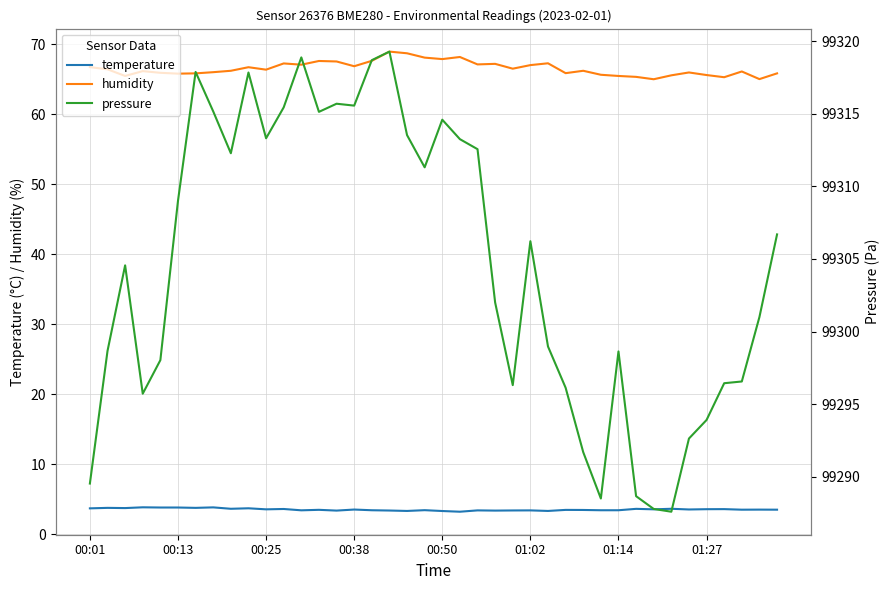

What is the smallest value displayed?

3.2